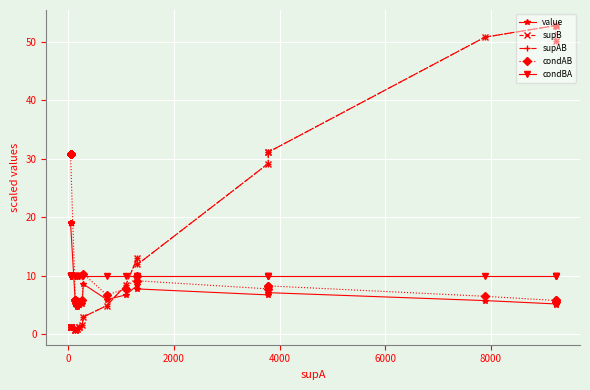

True or false: value has more than 2 points higher than both neighbors.

True